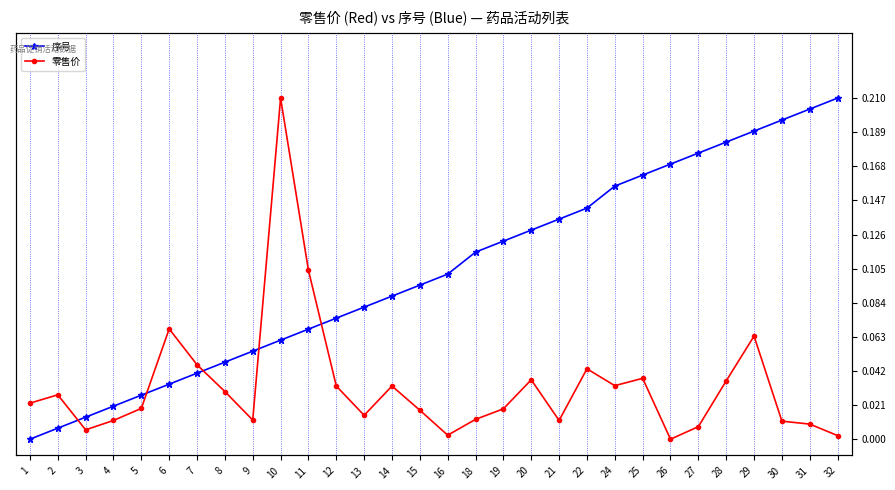

True or false: 序号 and 零售价 intersect in this chart.

True